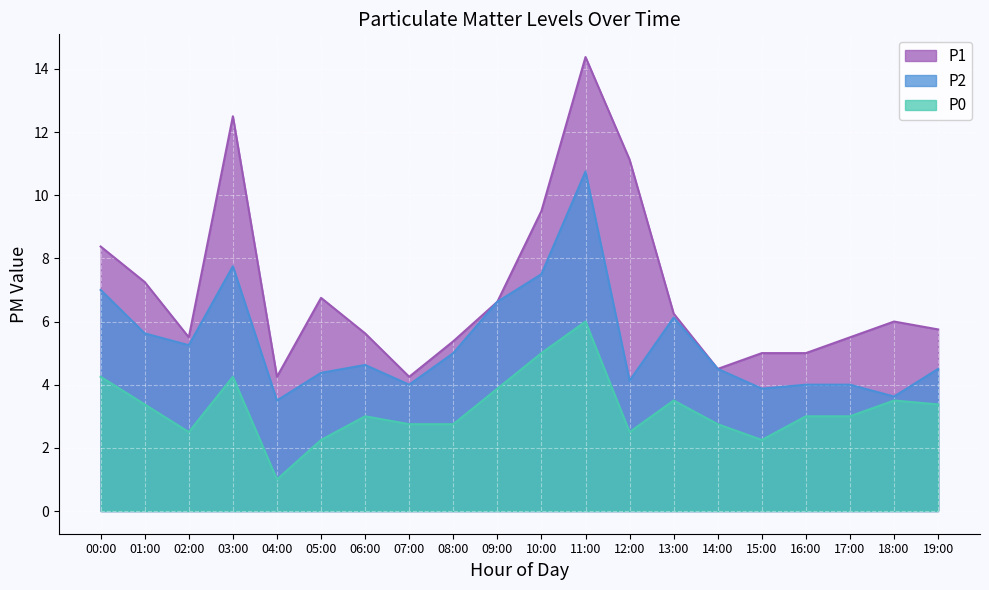

At which category does the chart reach its minimum across all series?

04:00